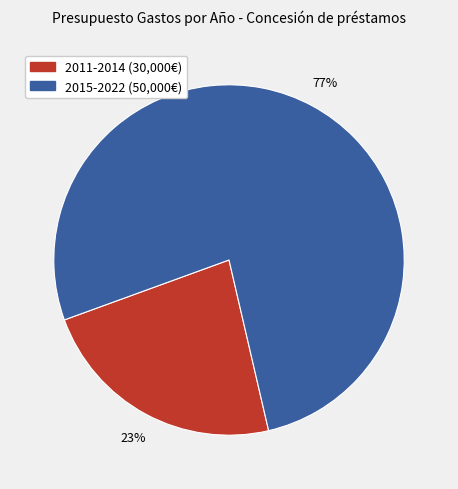

To the nearest percent, what is the average slice percentage?

50%